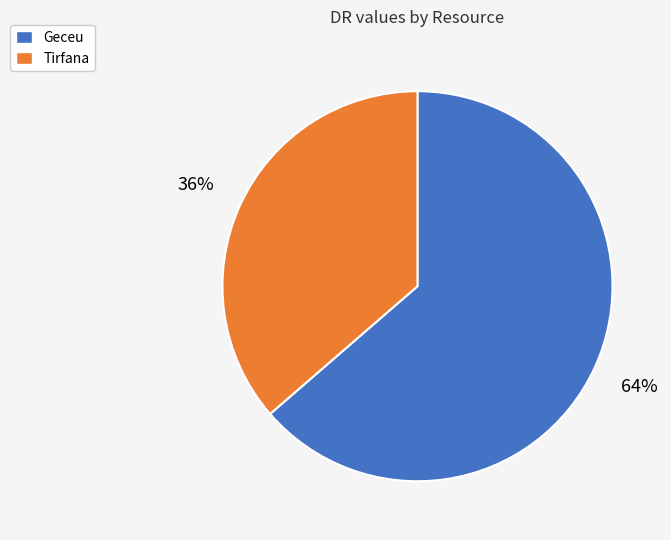

Is Geceu the majority of the pie?

Yes